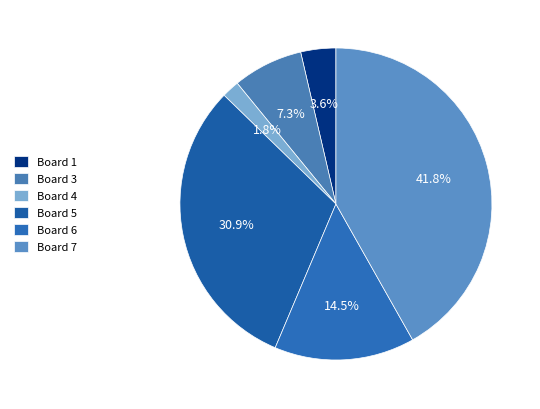

To the nearest percent, what is the average slice percentage?

17%